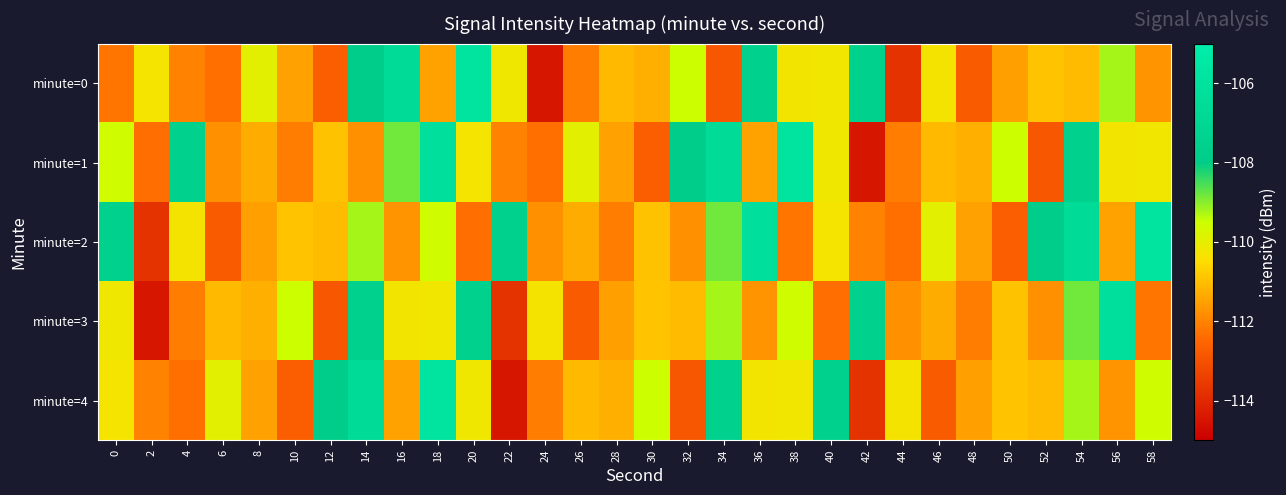

List the series in order of their peak value, highest first.

minute=0, minute=1, minute=2, minute=4, minute=3